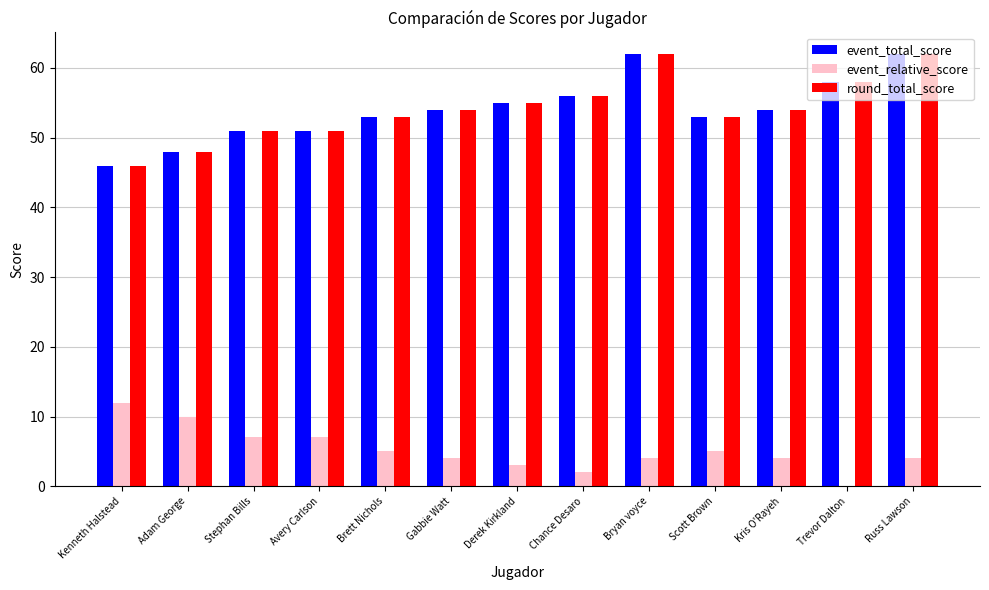

Count the number of data series in this chart.

3